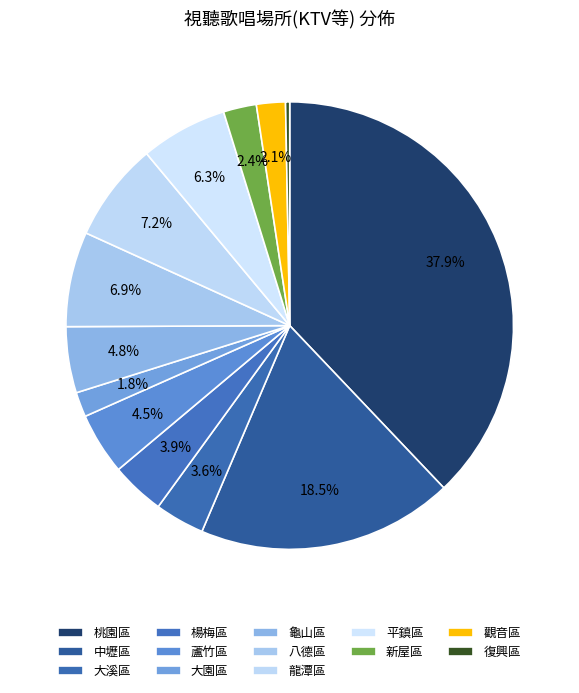

Is the sum of 觀音區 and 大溪區 greater than half?

No